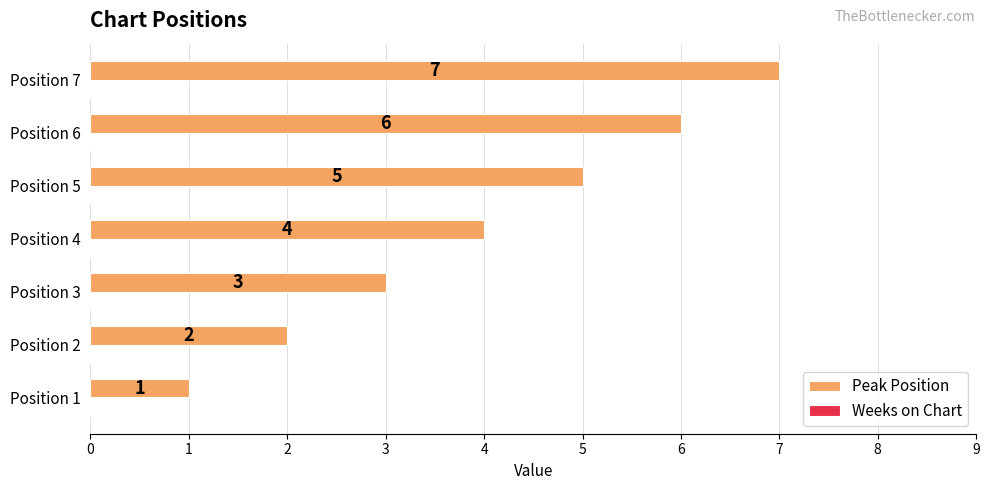

Between Position 4 and Position 5, which is larger?

Position 5